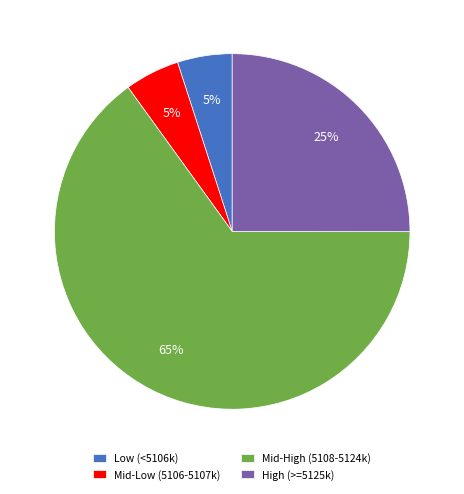

What is the ratio of the value at Mid-High (5108-5124k) to the value at High (>=5125k)?

2.6